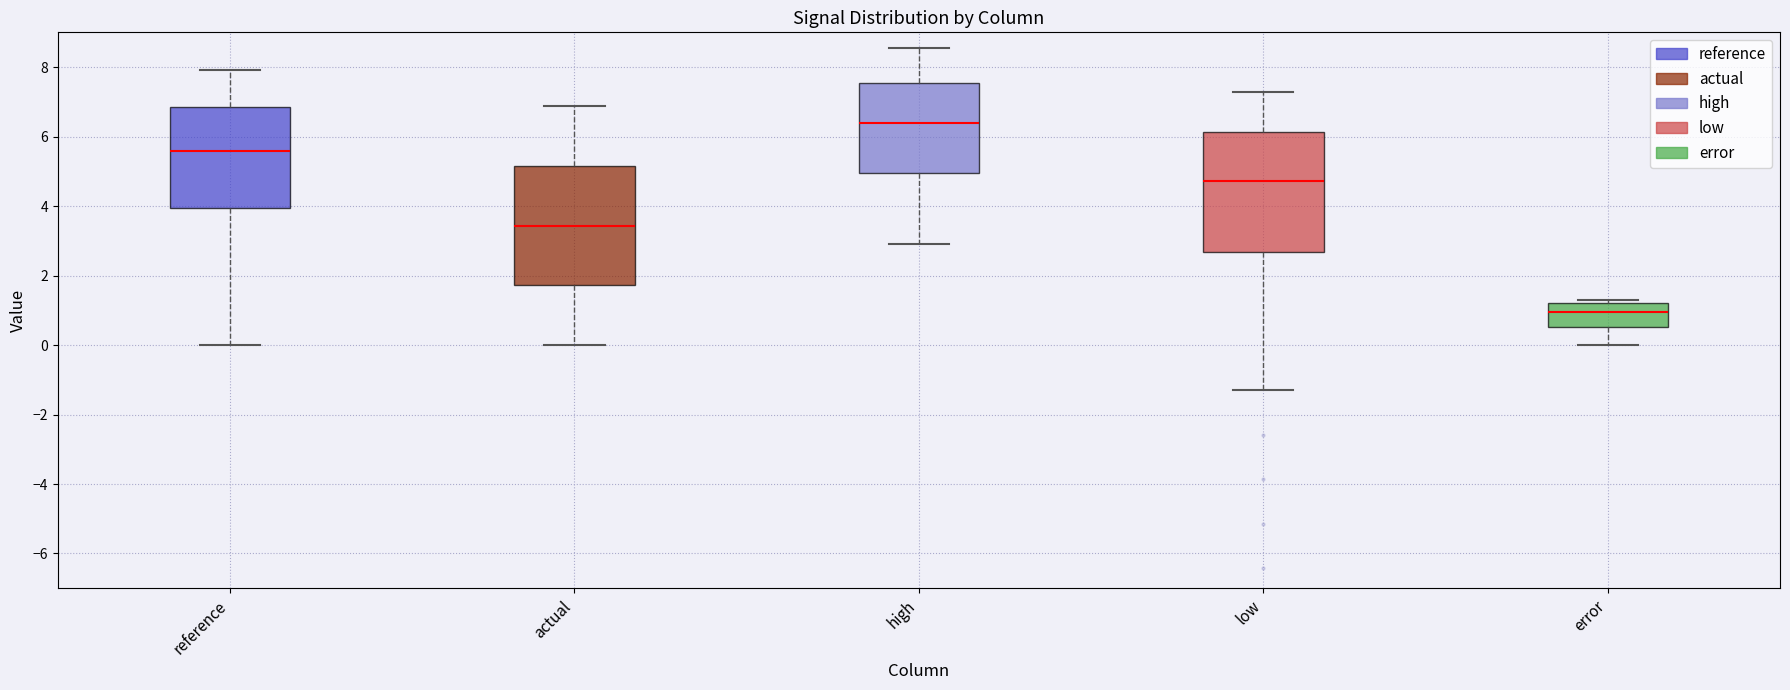

Which box's median line is the lowest?

error